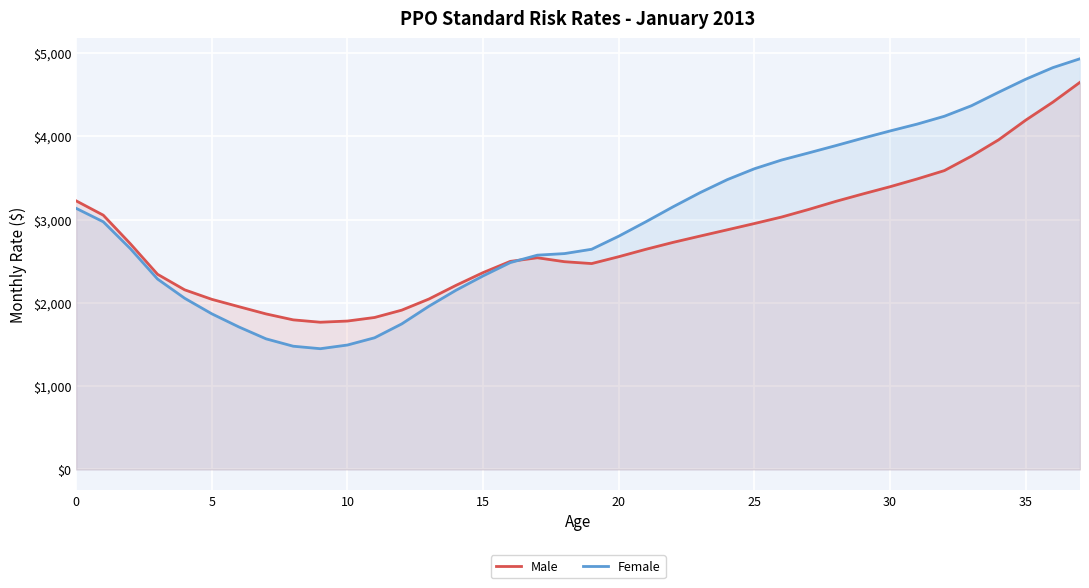

What are all the series names shown in the legend?

Male, Female